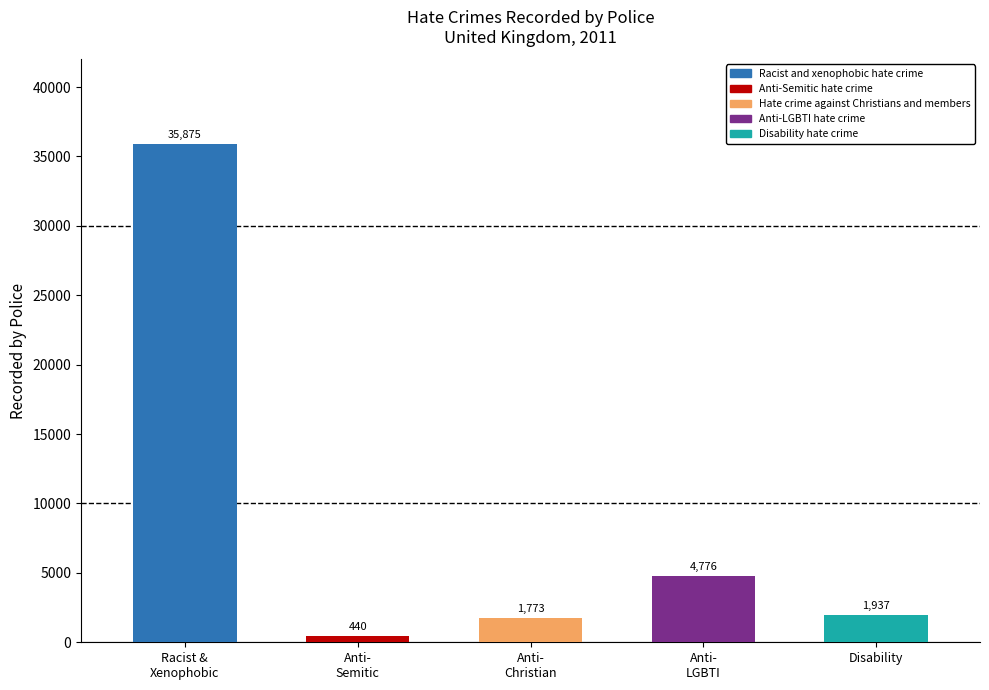

The chart shows a value of 1937 at Disability. True or false?

True